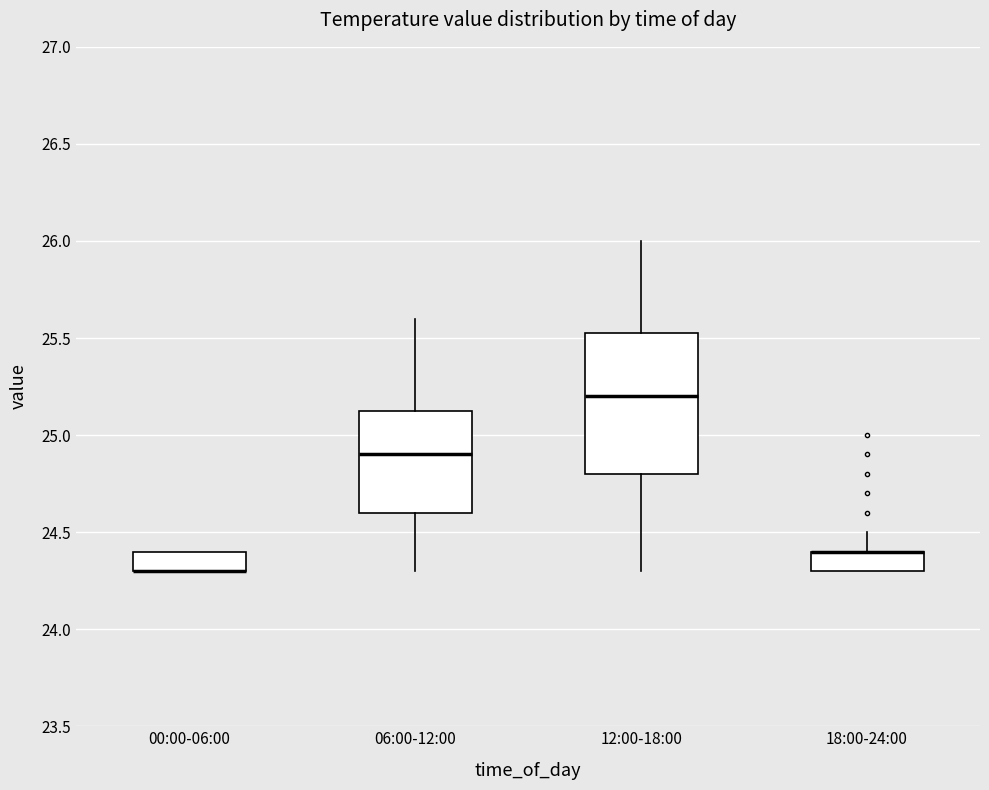

Where is the lower edge of the box for 12:00-18:00 on the y-axis? The values are not printed on the chart, so give them approximately, as read against the axis.

24.80